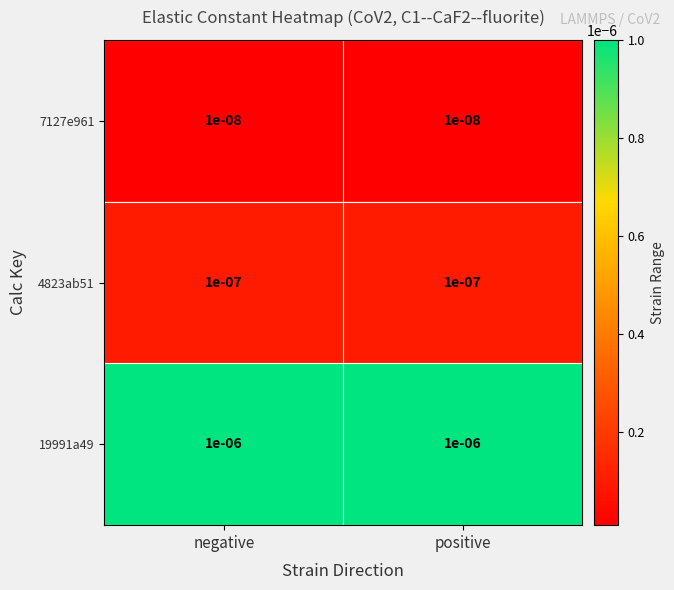

Is the value of 4823ab51 at negative greater than the value of 19991a49 at positive?

No